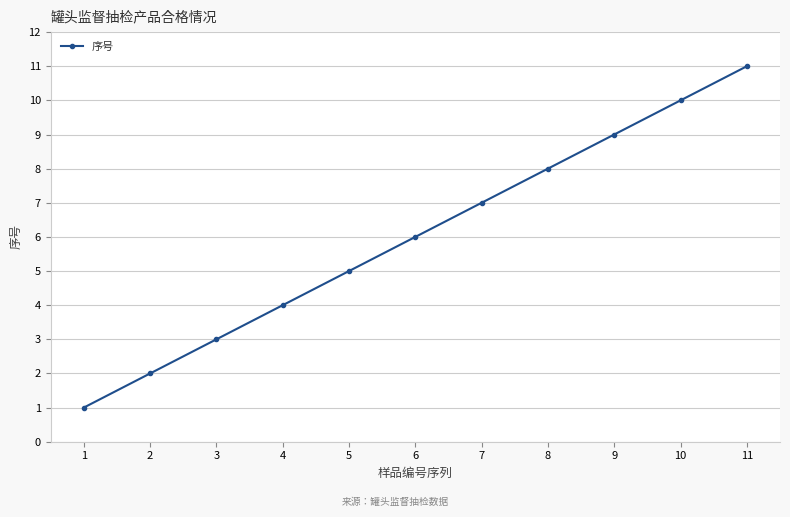

What is the sum of the values at 1 and 9?

10